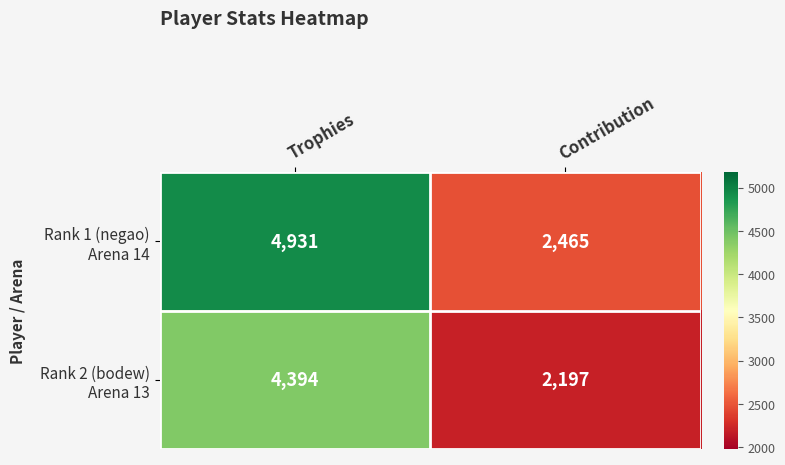

What is the difference between the highest and lowest values at Trophies?

537